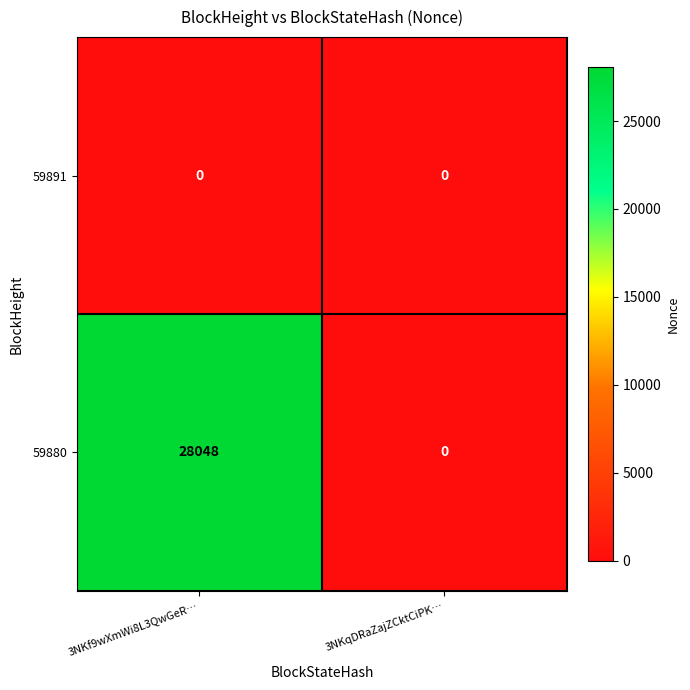

At which category is the sum across all series the highest?

3NKf9wXmWi8L3QwGeR…